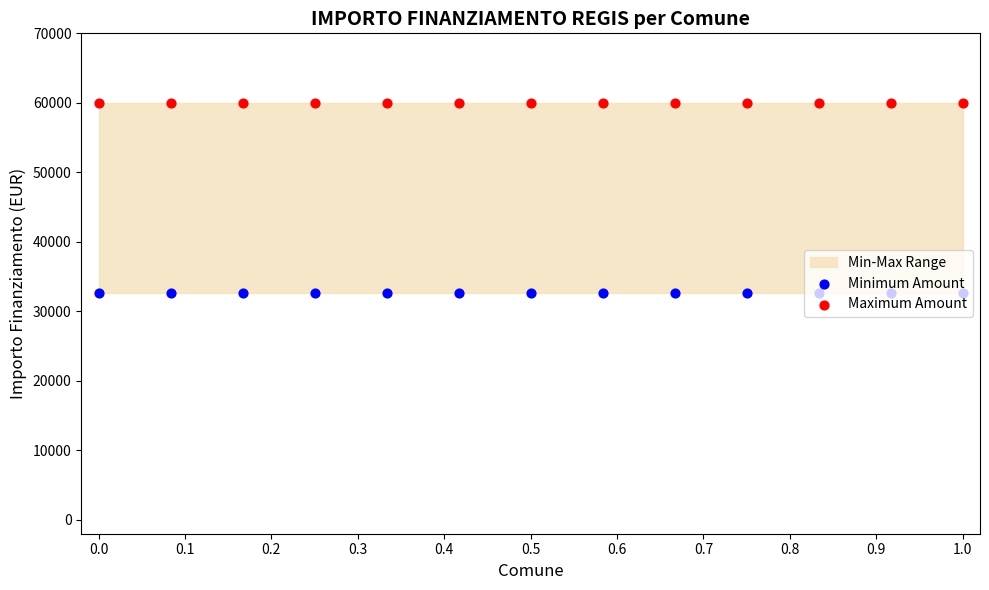

Which series reaches the minimum Y coordinate?

Minimum Amount